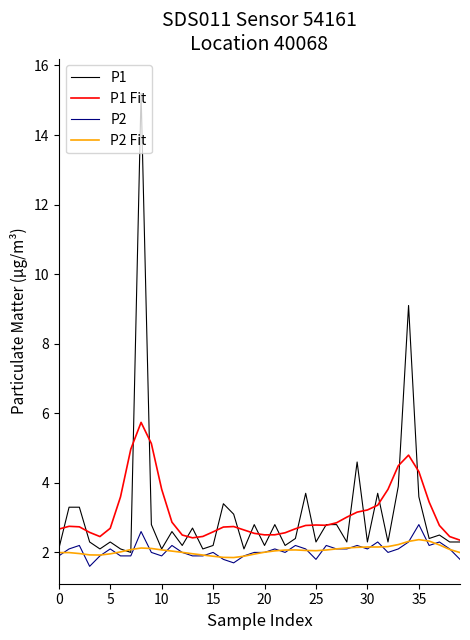

What is the maximum value shown in the chart?

15.2